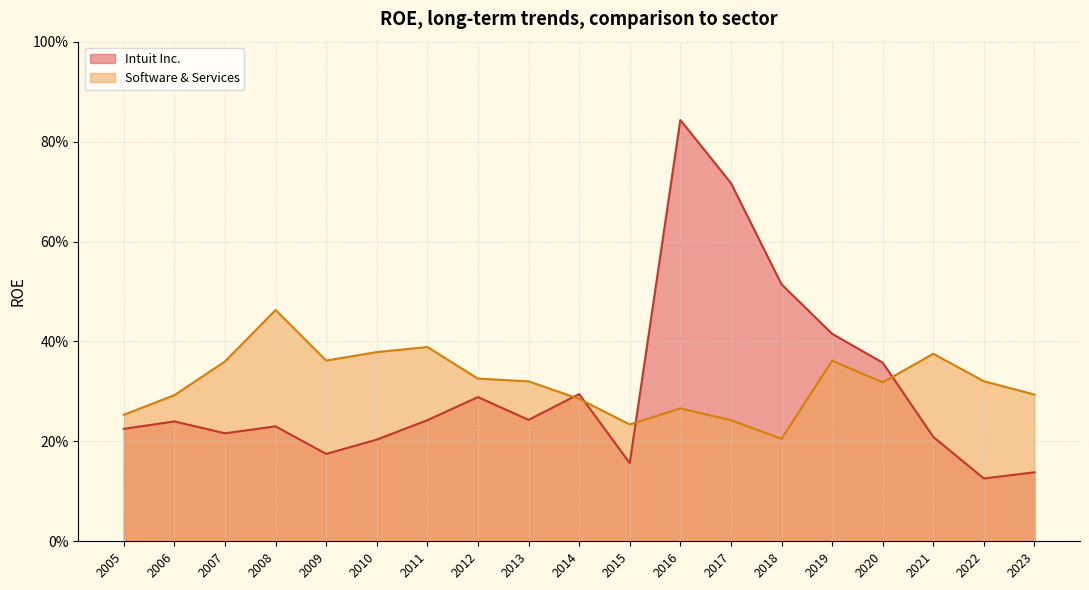

At which category does the chart reach its peak across all series?

2016